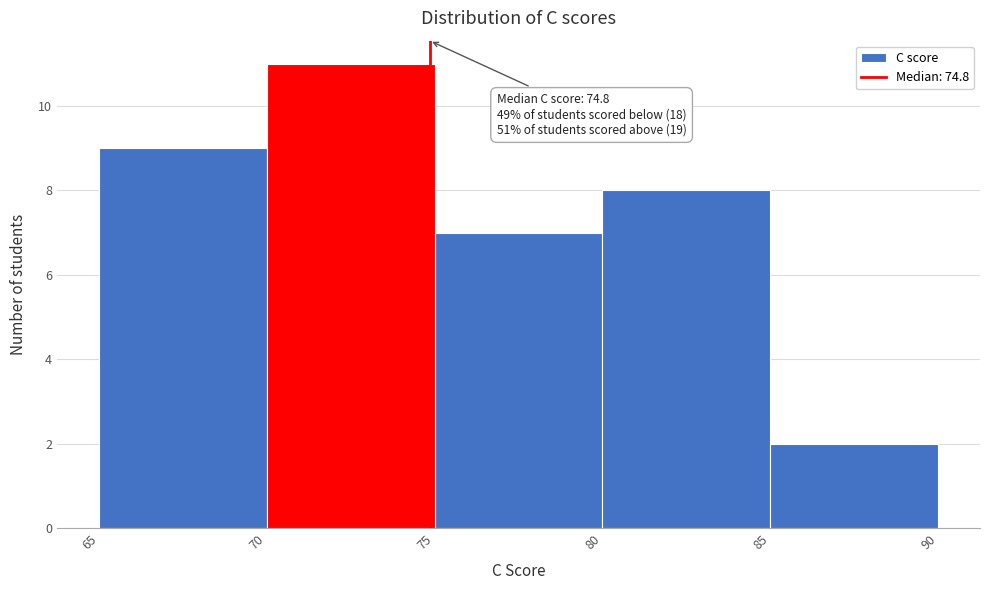

Which range on the x-axis has the tallest bar?

70 to 75